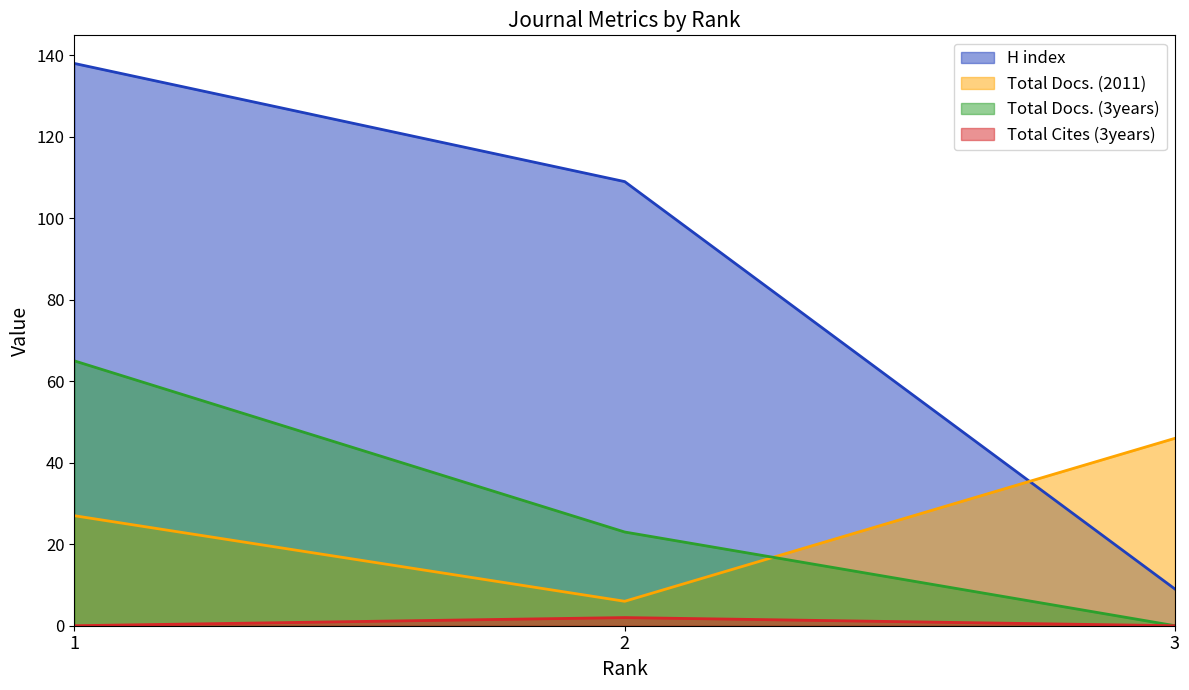

Reading right to left, list all the values displayed in this chart.

H index: 9	109	138
Total Docs. (2011): 46	6	27
Total Docs. (3years): 0	23	65
Total Cites (3years): 0	2	0